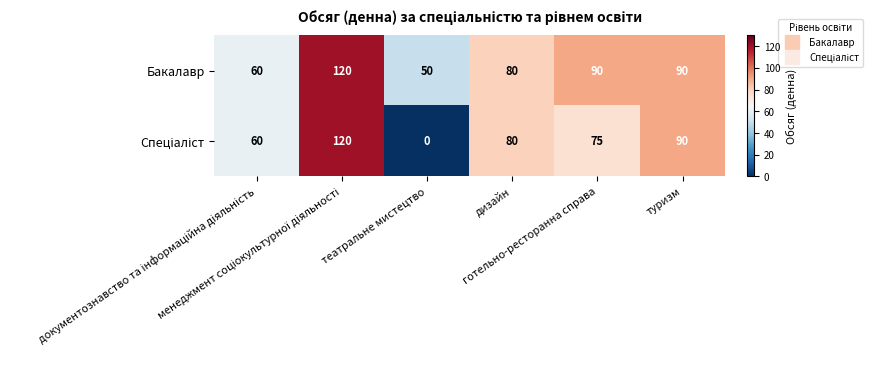

What is the lowest value of the Бакалавр series?

50